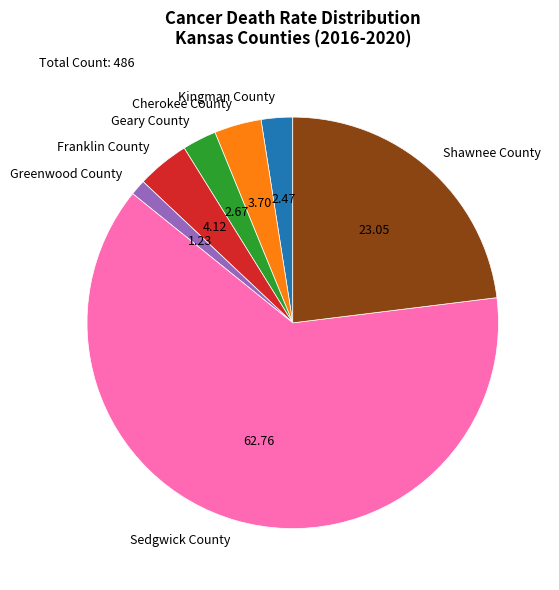

Do Shawnee County and Kingman County together represent more than half of the pie?

No